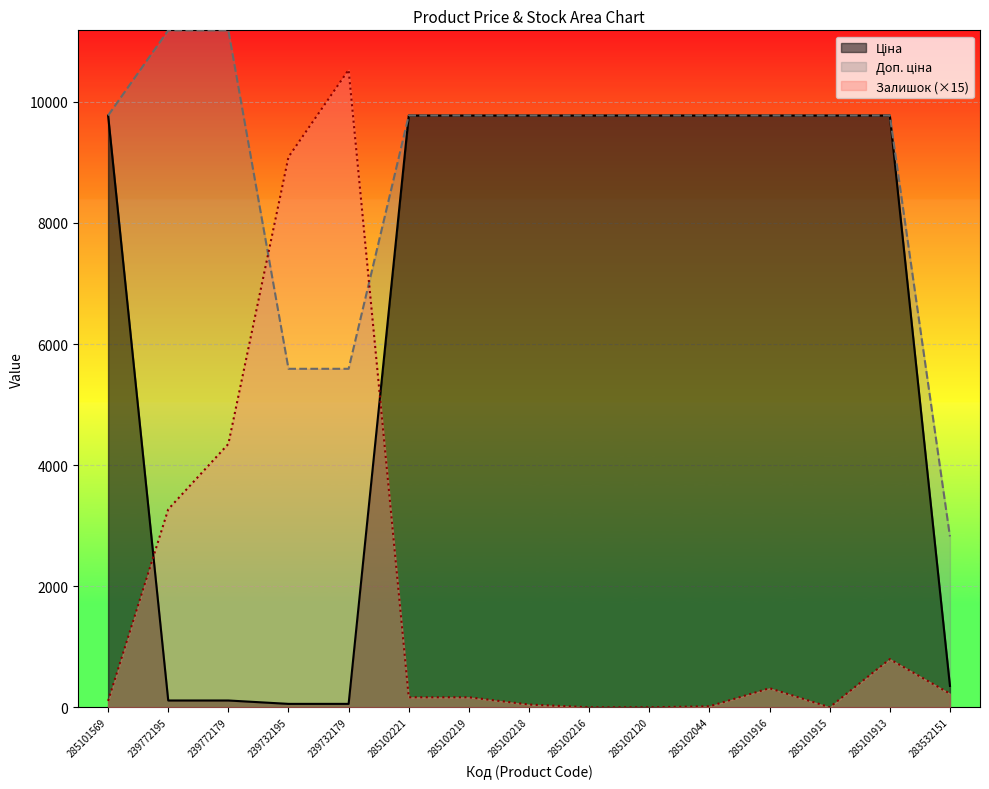

What is the difference between the maximum and minimum values in the Ціна series?

9719.6